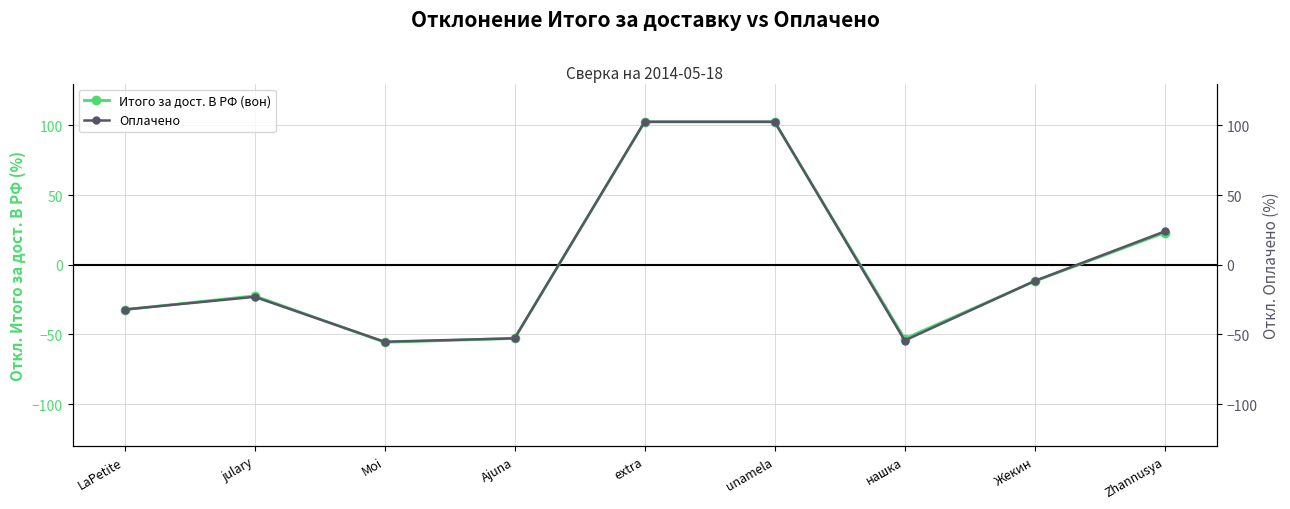

Between LaPetite and нашка, which is larger?

LaPetite